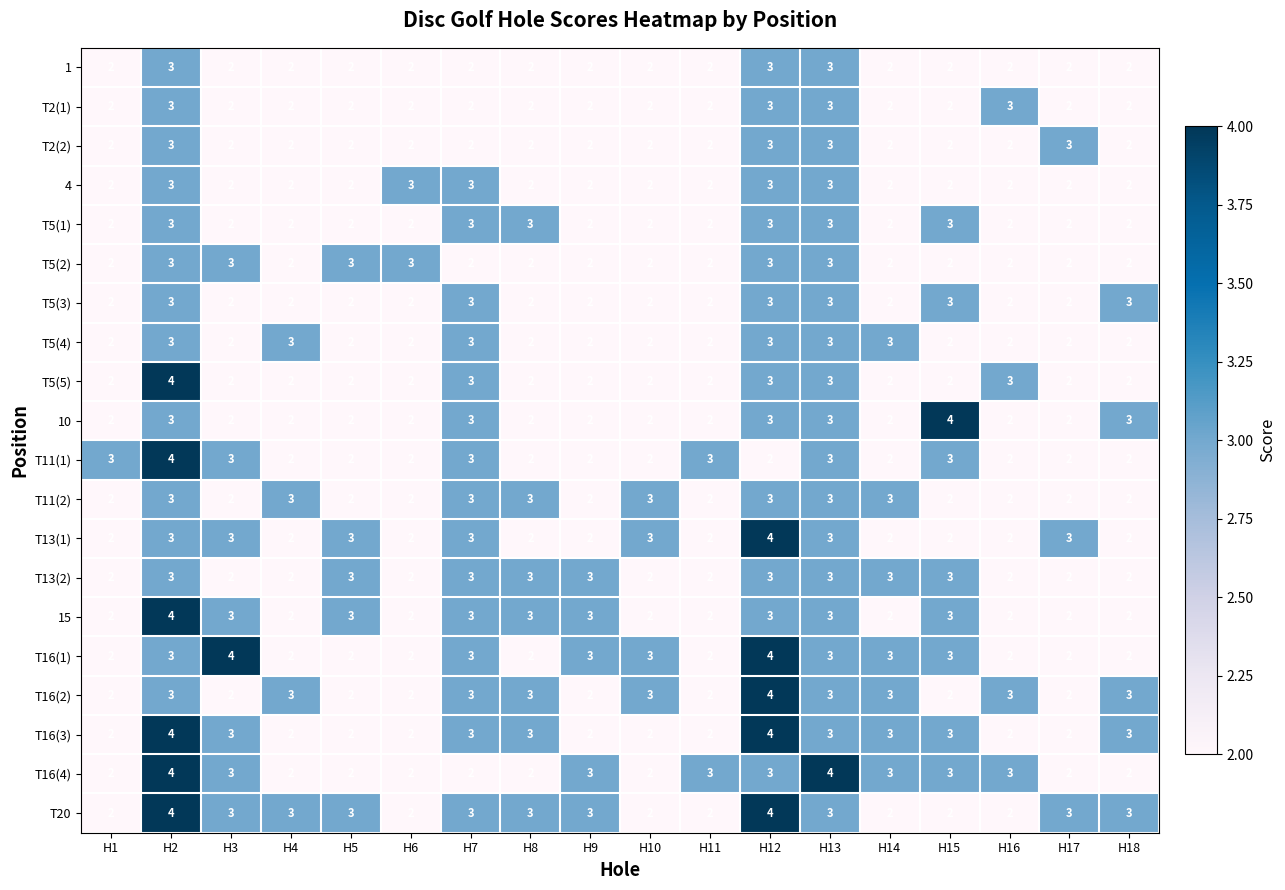

Count the number of data series in this chart.

20